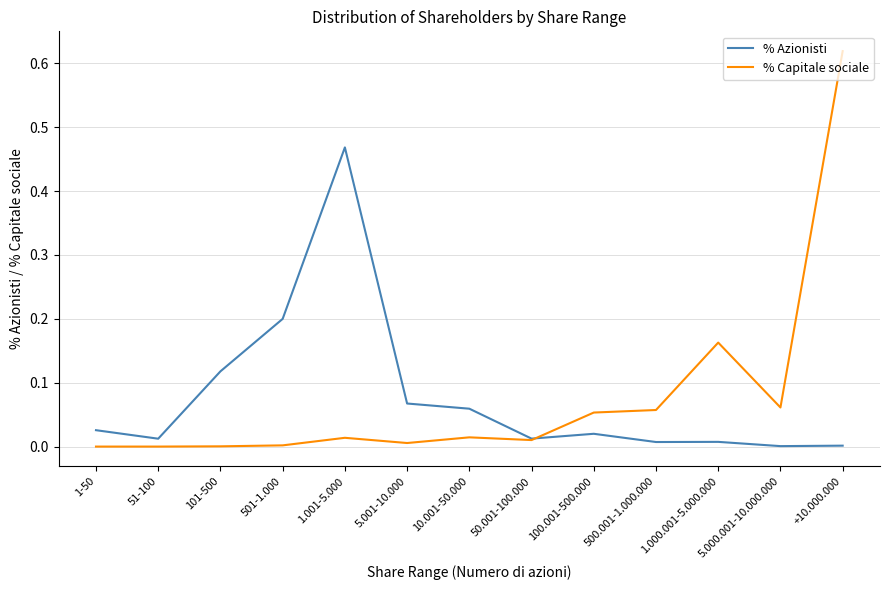

Does the chart have visible grid lines?

Yes